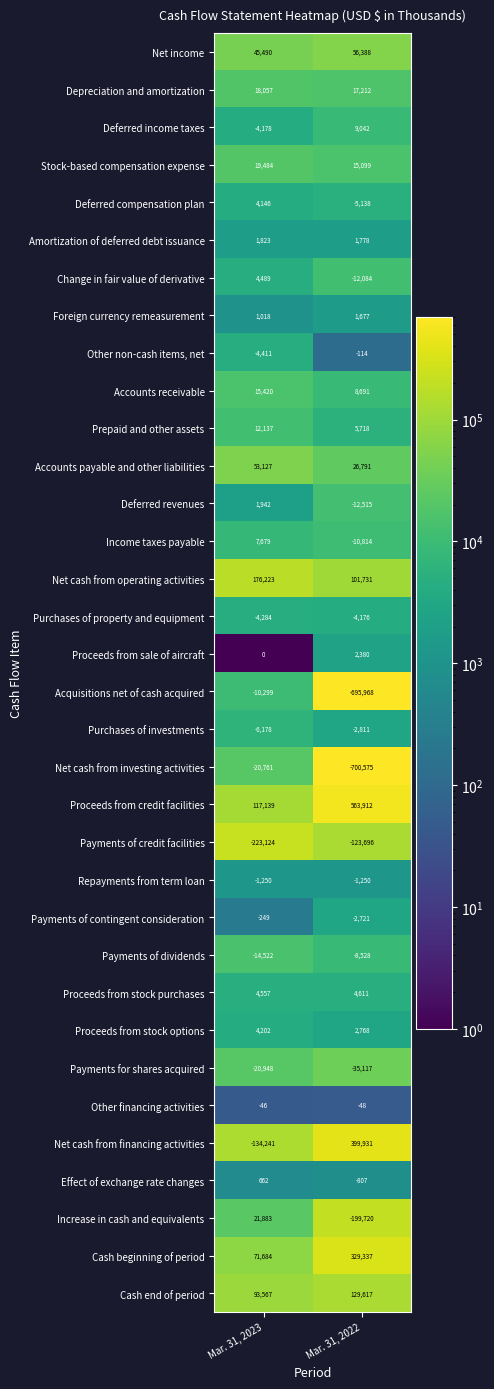

The Net cash from financing activities series shows -199706 at Mar. 31, 2023. True or false?

False